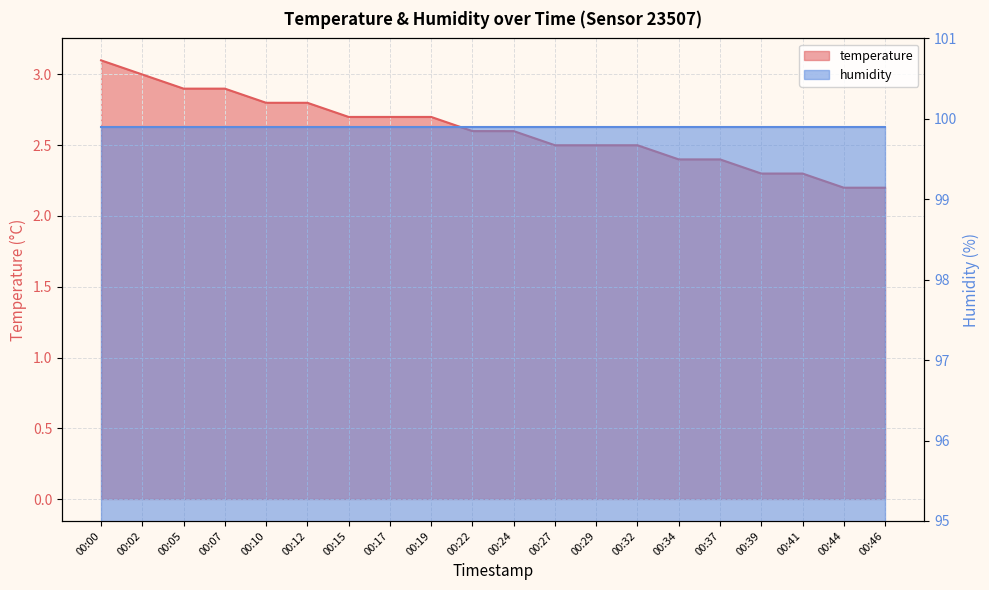

Is it true that the value at 00:17 is 2.7?

True